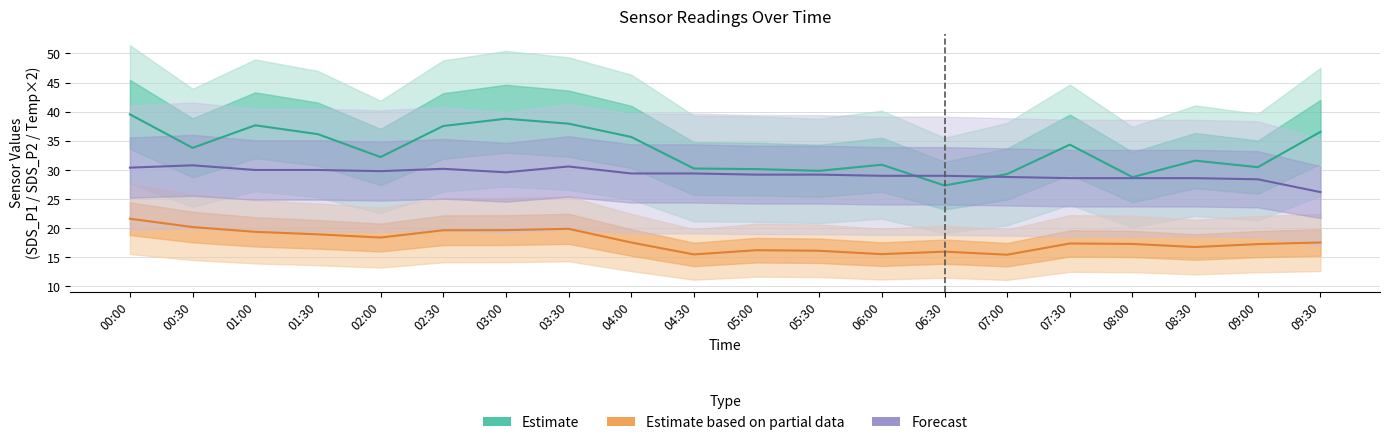

What is the average value of the Estimate based on partial data series?

17.8